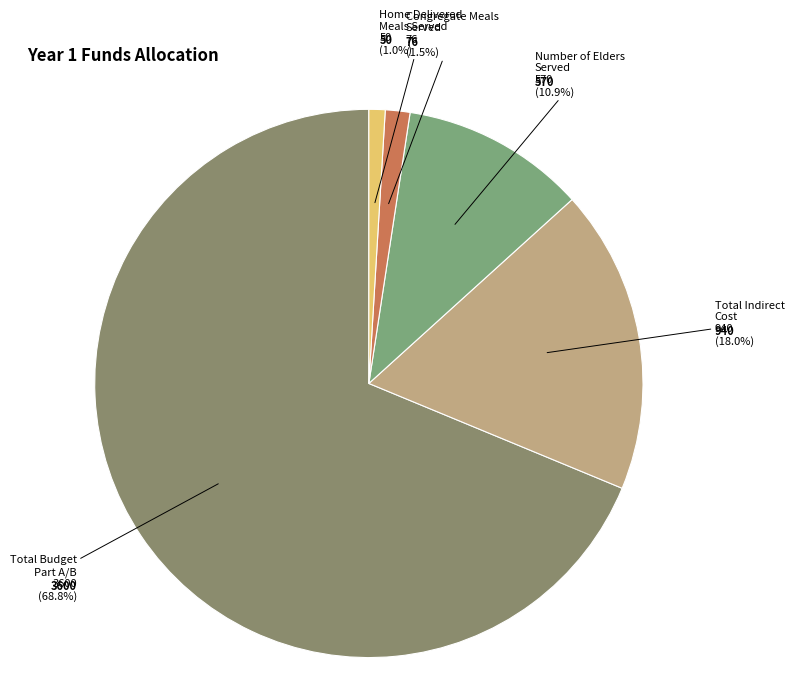

How many segments does this pie chart have?

5